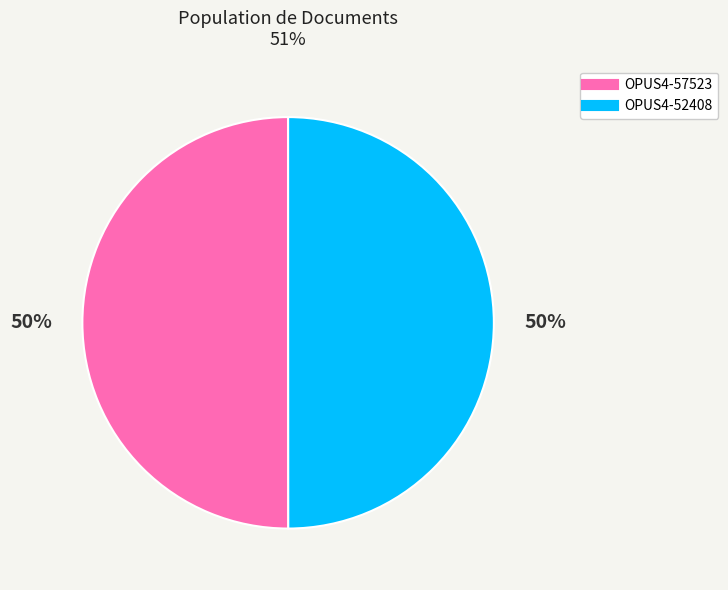

To the nearest percent, what is the average slice percentage?

50%